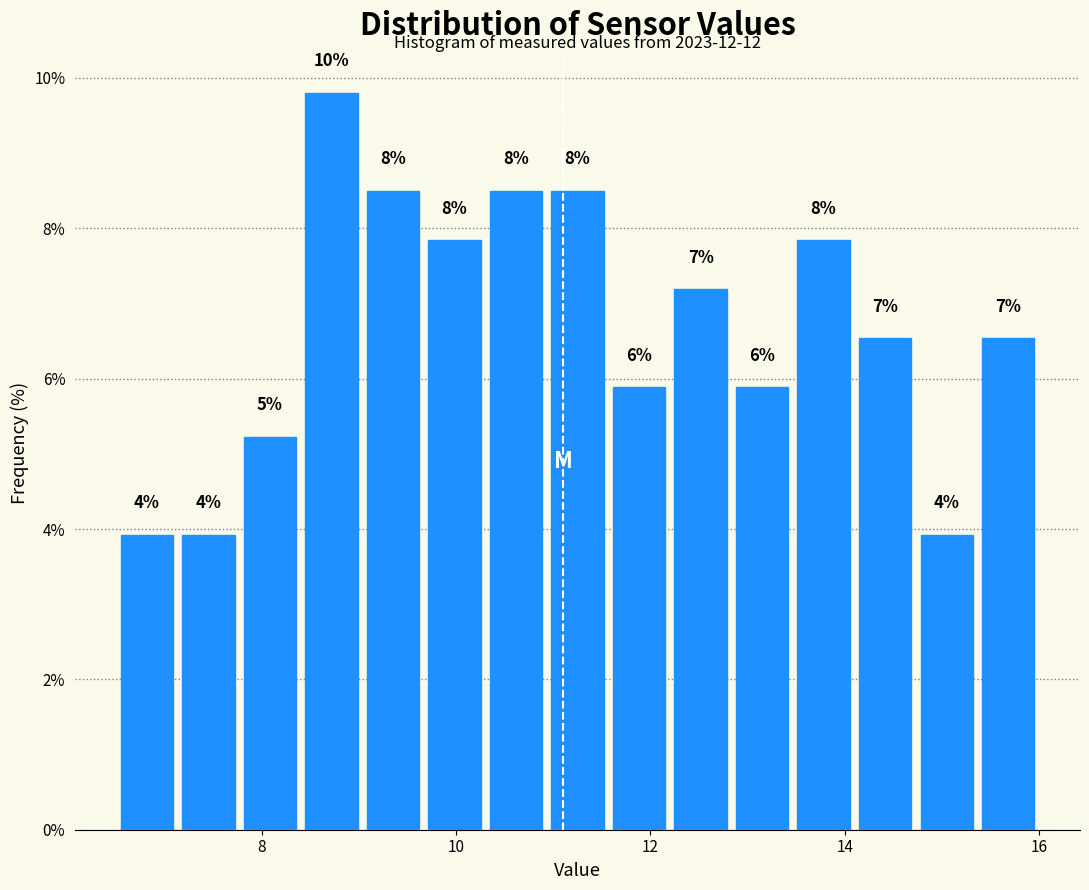

Read against the x-axis, roughly where is the centre of the tallest bar?

8.8